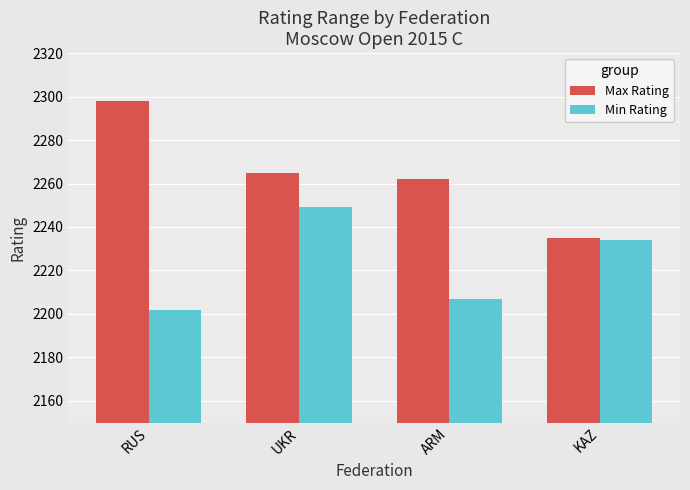

What is the difference between the highest and lowest values at RUS?

96